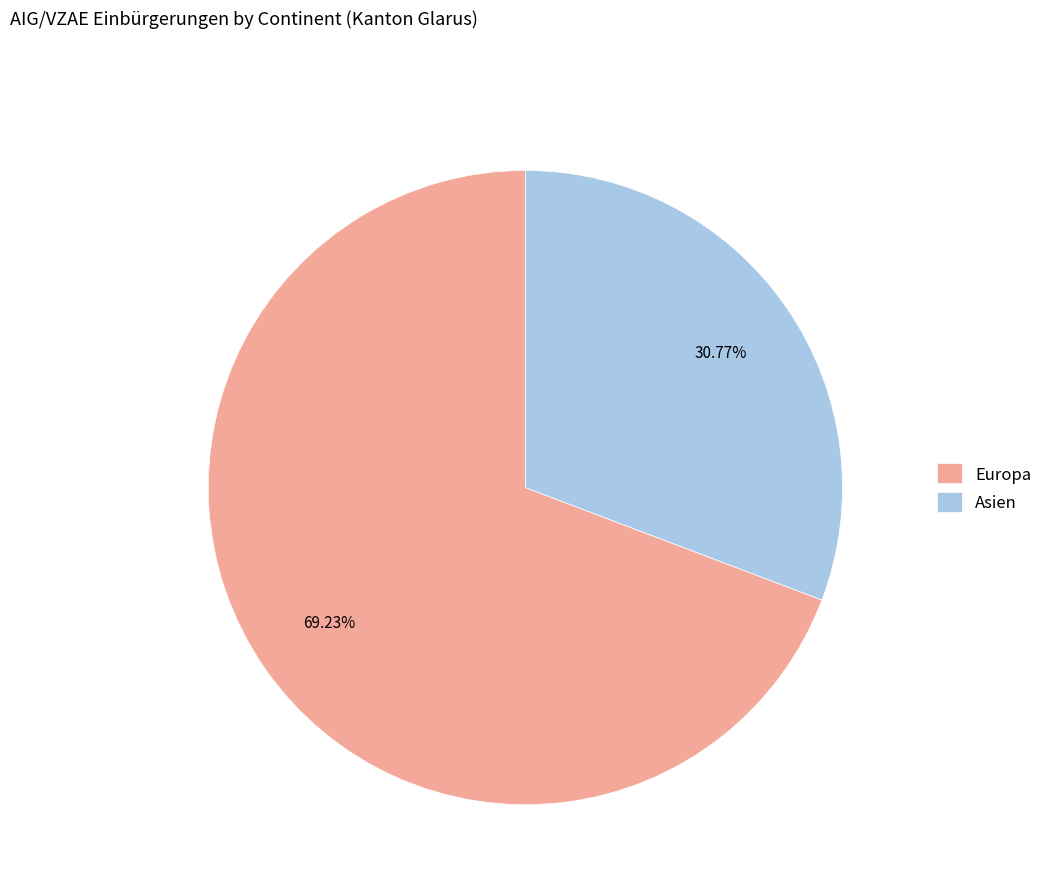

To the nearest percent, what portion does Asien represent?

31%